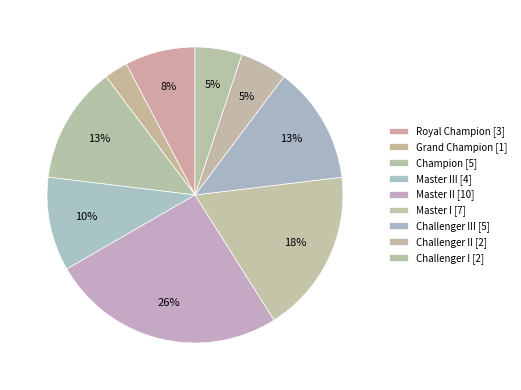

Count the number of slices in the pie.

9